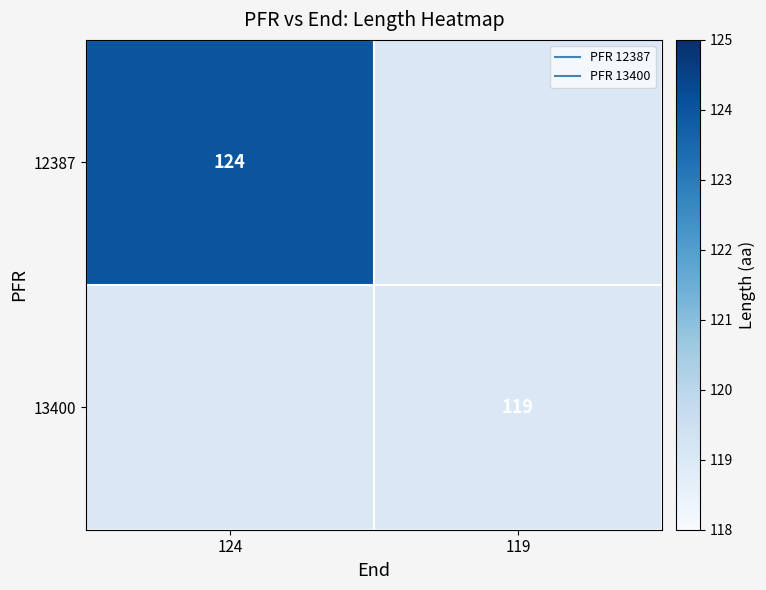

Count the number of categories in the chart.

2